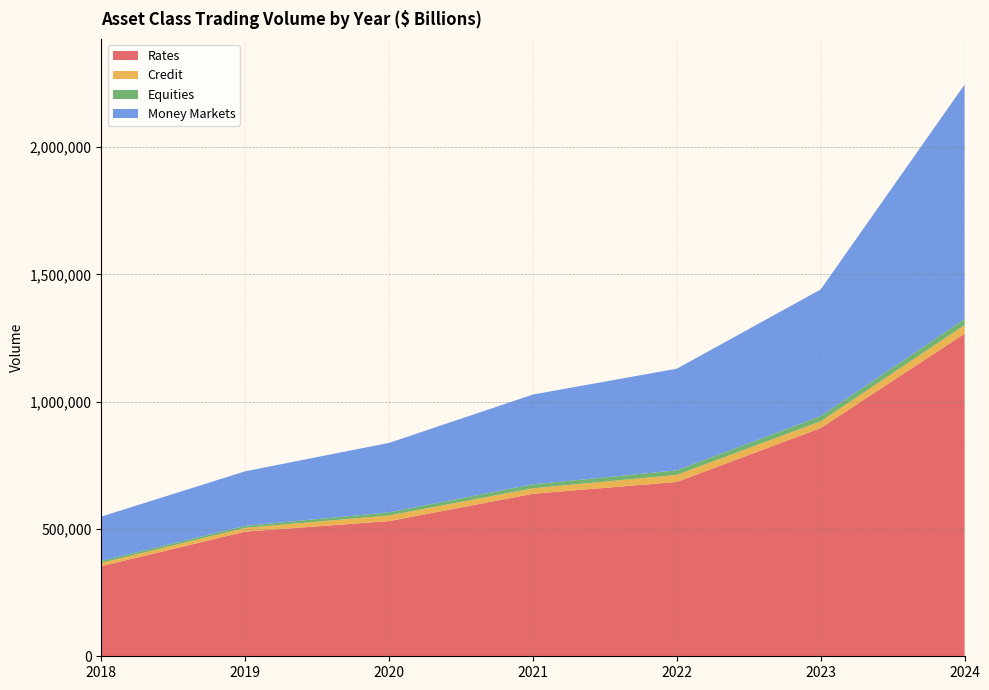

Reading left to right, extract all data points from this chart.

Rates: 353990	489547	530901	638091	684696	896282	1266896
Credit: 12664	14795	22097	21512	27711	26406	33692
Equities: 7796	7809	12284	15683	17785	20341	23734
Money Markets: 174085	214351	272699	352692	399203	497538	920654